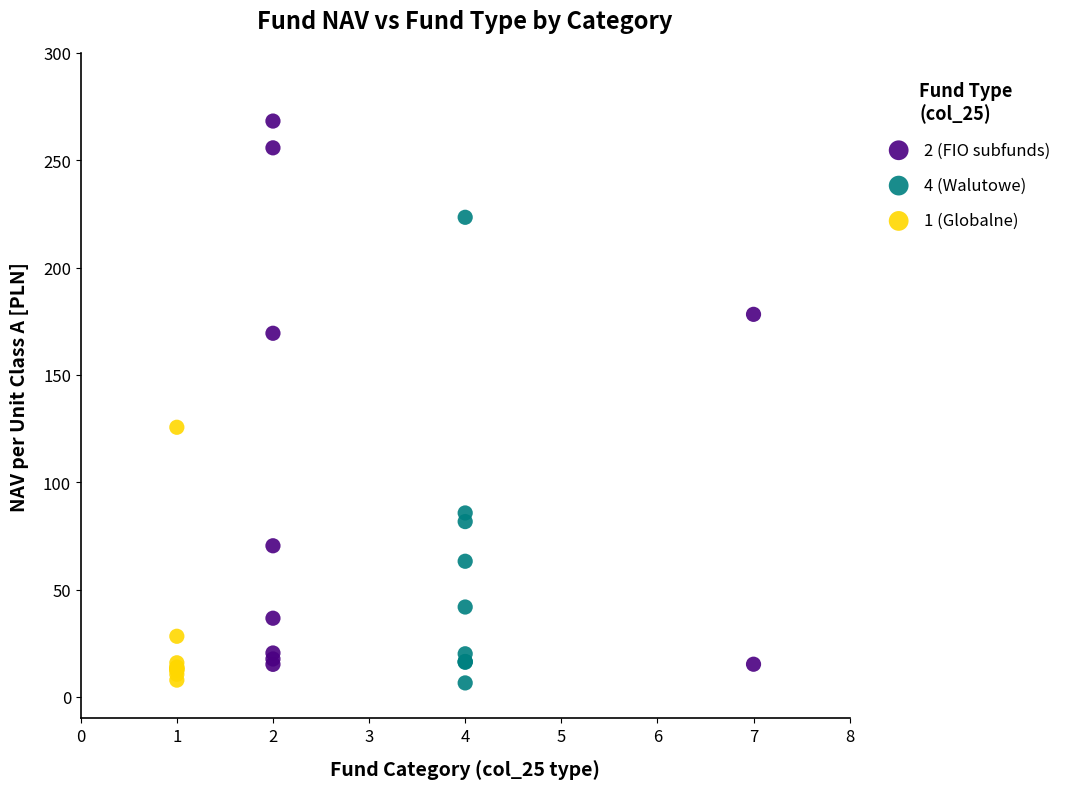

Which series contains the highest Y value?

2 (FIO subfunds)